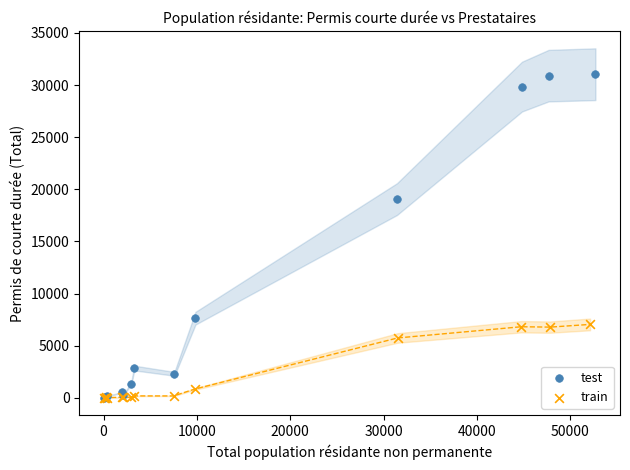

Which series reaches the maximum Y coordinate?

test